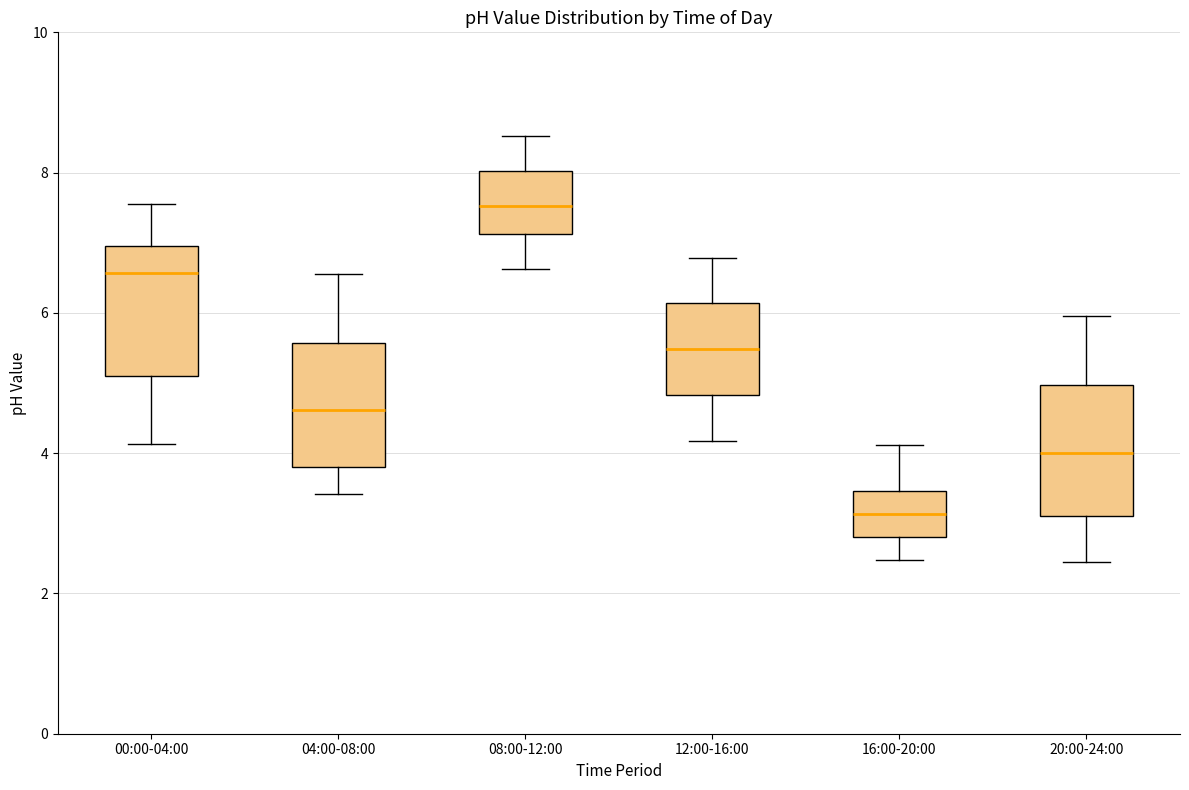

Reading left to right, transcribe this box plot: for each box, give where its median line is, the range the box spans, and where its two whiskers end, as read against the y-axis. The values are not printed on the chart, so give them approximately, as read against the axis.

00:00-04:00: median 6.6, box 5.2 to 7.0, whiskers 4.2 to 7.6
04:00-08:00: median 4.6, box 3.8 to 5.6, whiskers 3.4 to 6.6
08:00-12:00: median 7.6, box 7.2 to 8.0, whiskers 6.6 to 8.6
12:00-16:00: median 5.4, box 4.8 to 6.2, whiskers 4.2 to 6.8
16:00-20:00: median 3.2, box 2.8 to 3.4, whiskers 2.4 to 4.2
20:00-24:00: median 4.0, box 3.2 to 5.0, whiskers 2.4 to 6.0